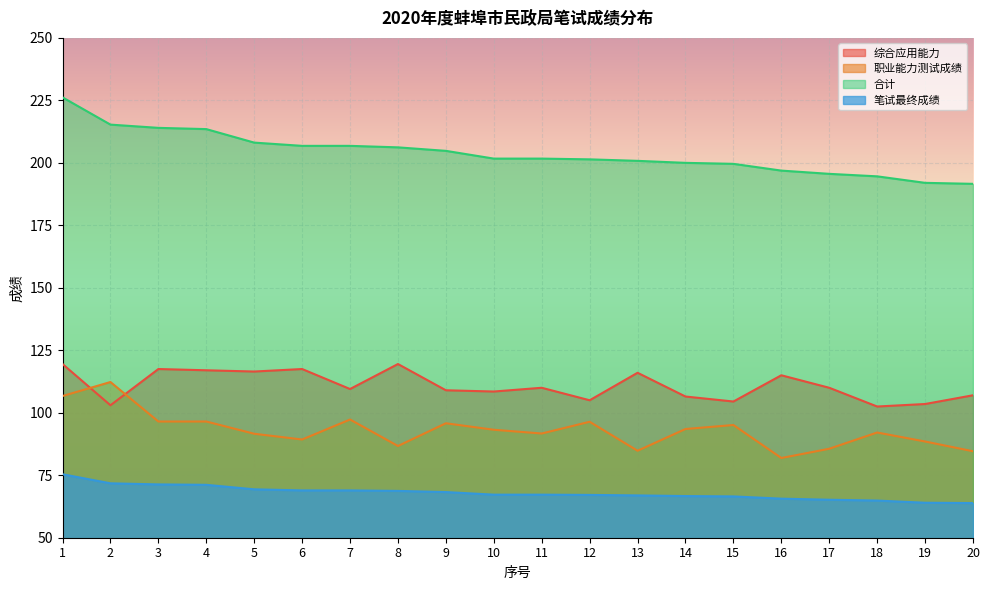

After their last crossing, which series has the higher values: 综合应用能力 or 职业能力测试成绩?

综合应用能力